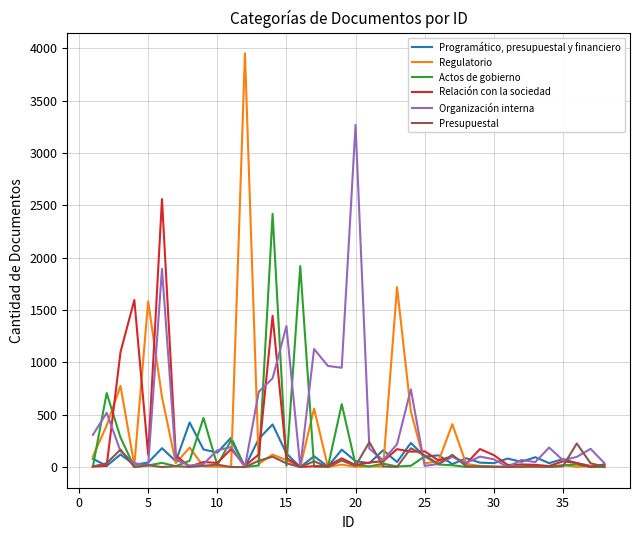

Which series has the largest range (max minus min)?

Regulatorio